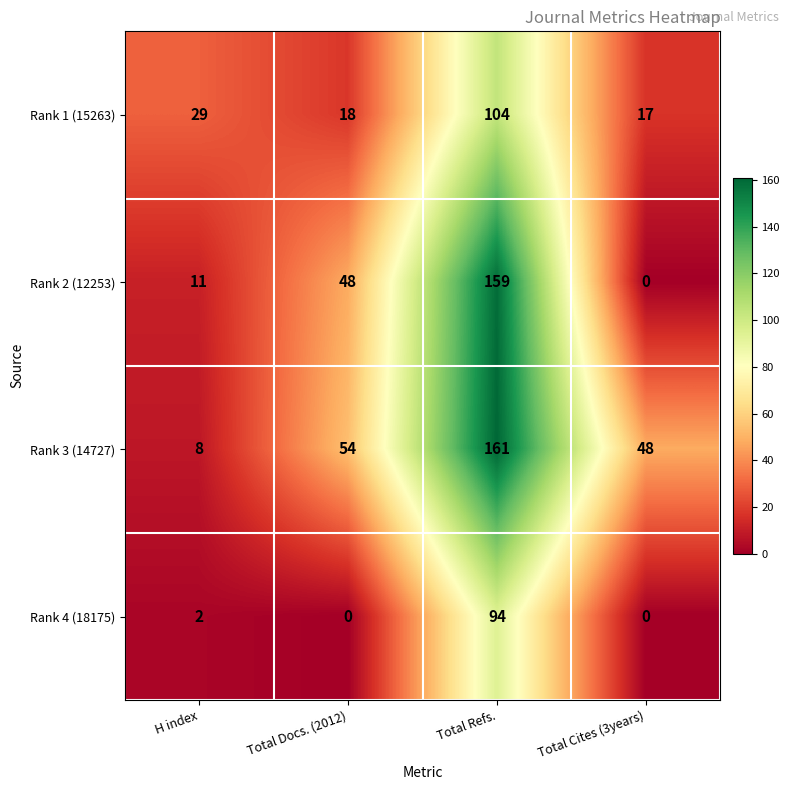

Is it true that Rank 2 (12253) equals 0 at Total Cites (3years)?

True